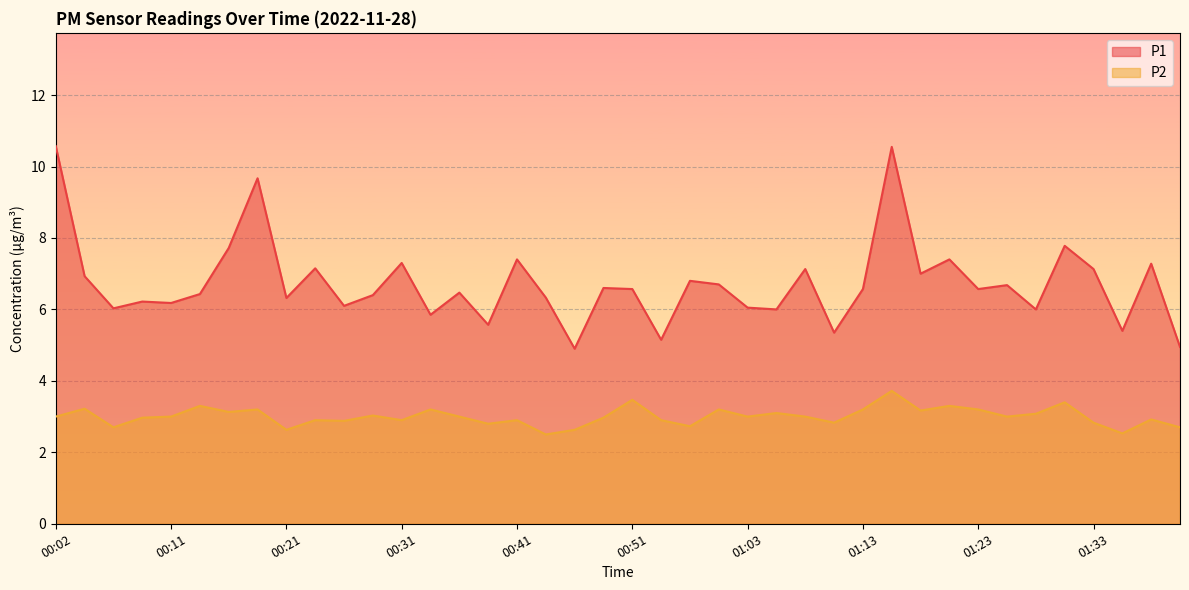

Reading right to left, extract all data points from this chart.

P1: 5.0	7.3	5.4	7.1	7.8	6.0	6.7	6.6	7.4	7.0	10.6	6.6	5.3	7.1	6.0	6.0	6.7	6.8	5.2	6.6	6.6	4.9	6.3	7.4	5.6	6.5	5.8	7.3	6.4	6.1	7.2	6.3	9.7	7.7	6.4	6.2	6.2	6.0	6.9	10.6
P2: 2.7	2.9	2.5	2.8	3.4	3.1	3.0	3.2	3.3	3.2	3.7	3.2	2.8	3.0	3.1	3.0	3.2	2.7	2.9	3.5	3.0	2.6	2.5	2.9	2.8	3.0	3.2	2.9	3.0	2.9	2.9	2.6	3.2	3.1	3.3	3.0	3.0	2.7	3.2	3.0